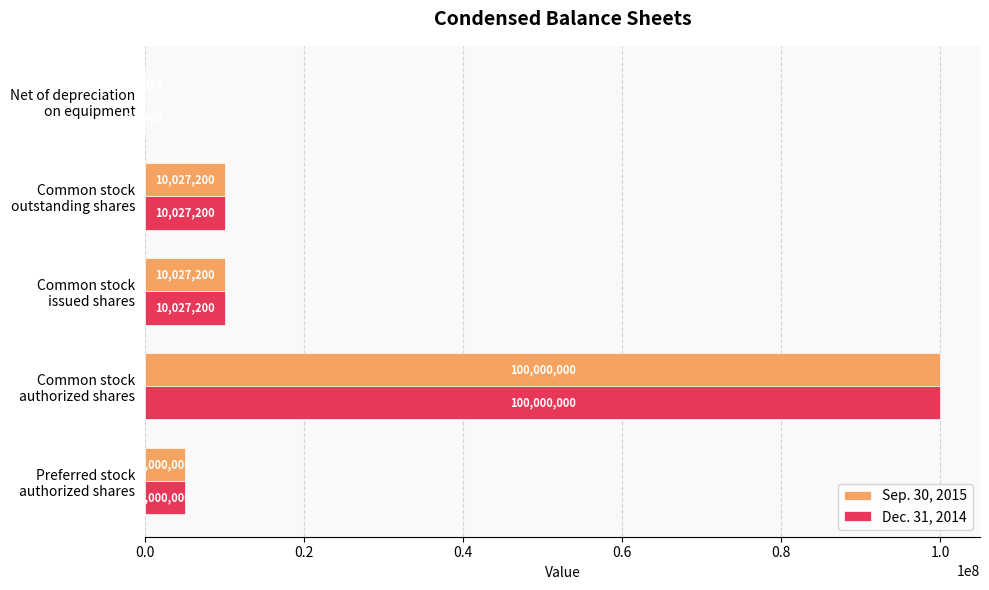

Which series has the largest total across all categories?

Sep. 30, 2015